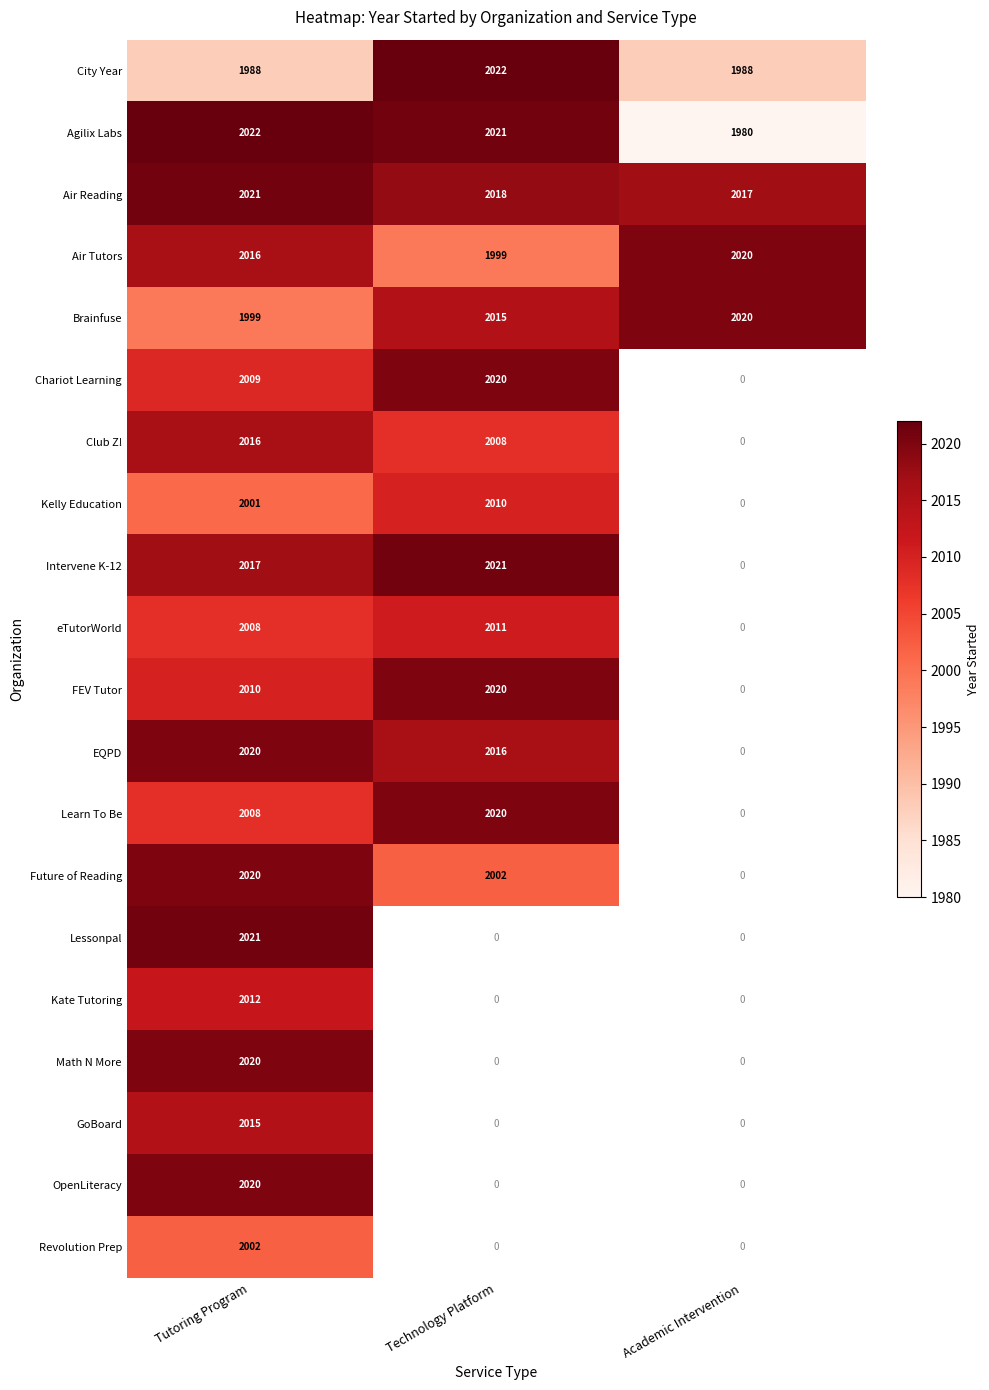

What is the maximum value for Brainfuse?

2020